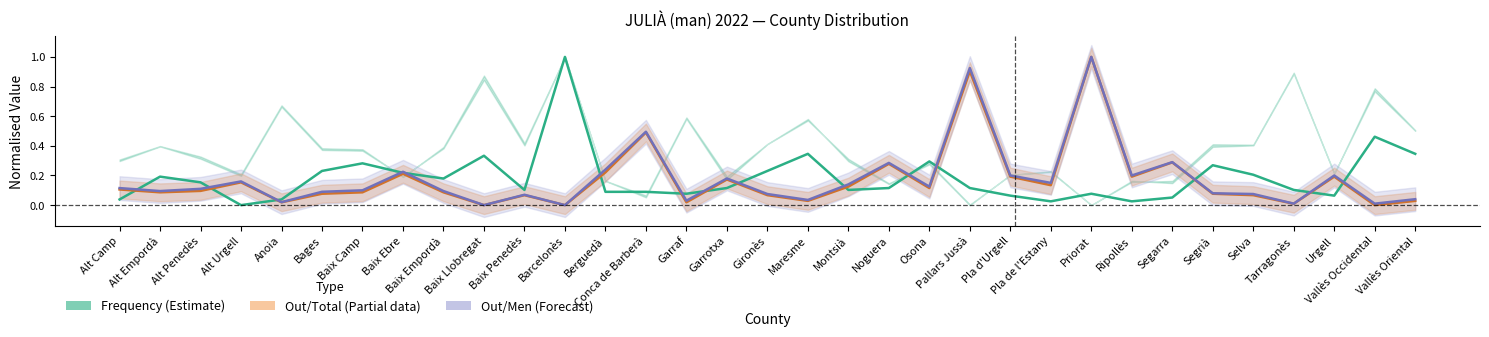

Between Baix Llobregat and Priorat, which series saw the biggest shift?

Out/Total (Partial)